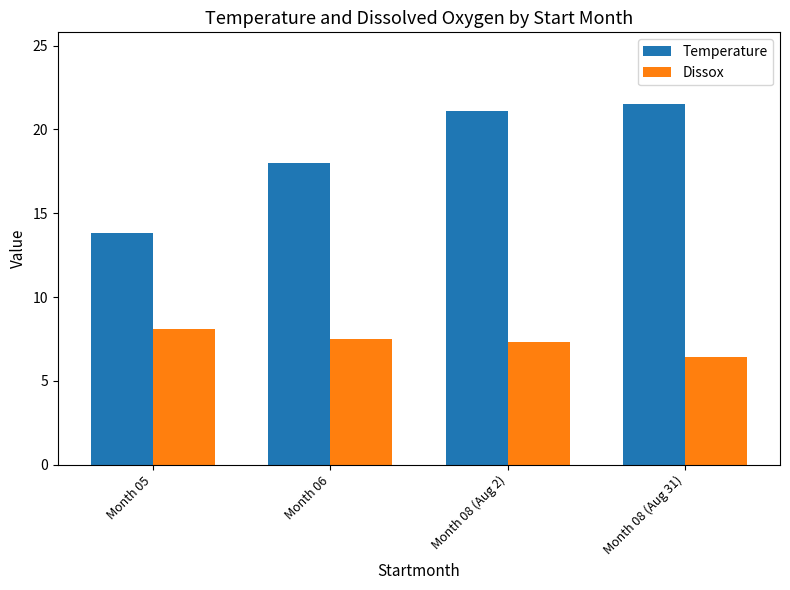

What is the greatest value displayed?

21.5